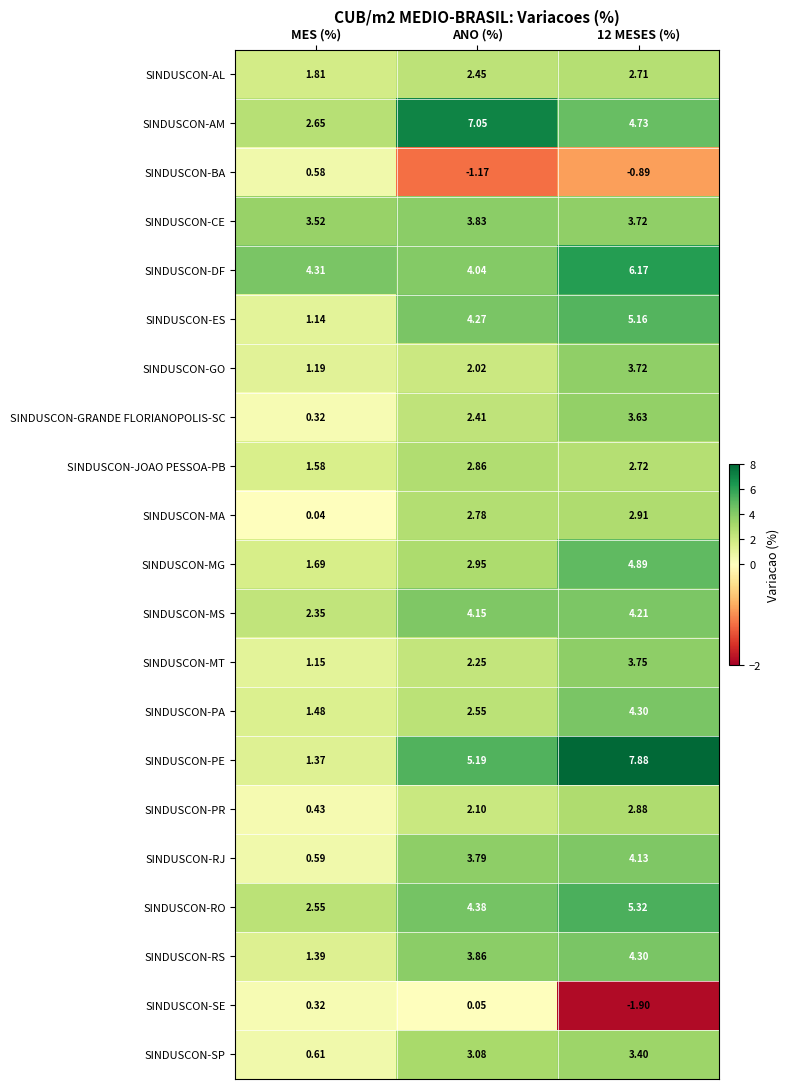

Read the SINDUSCON-GO value at MES (%).

1.2